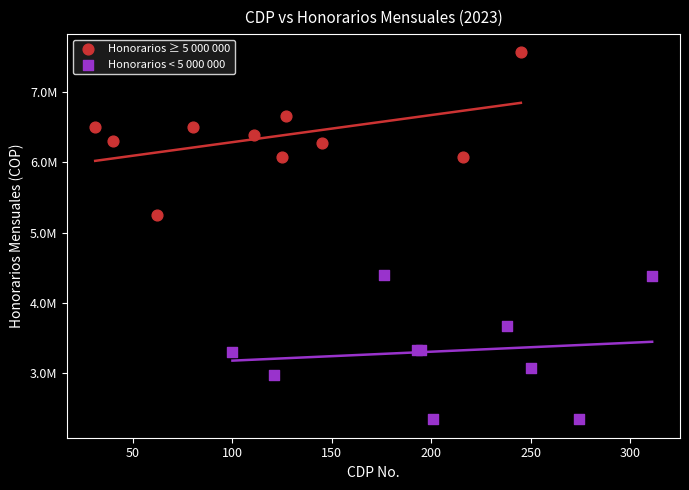

What are all the series names shown in the legend?

Honorarios ≥ 5 000 000, Honorarios < 5 000 000